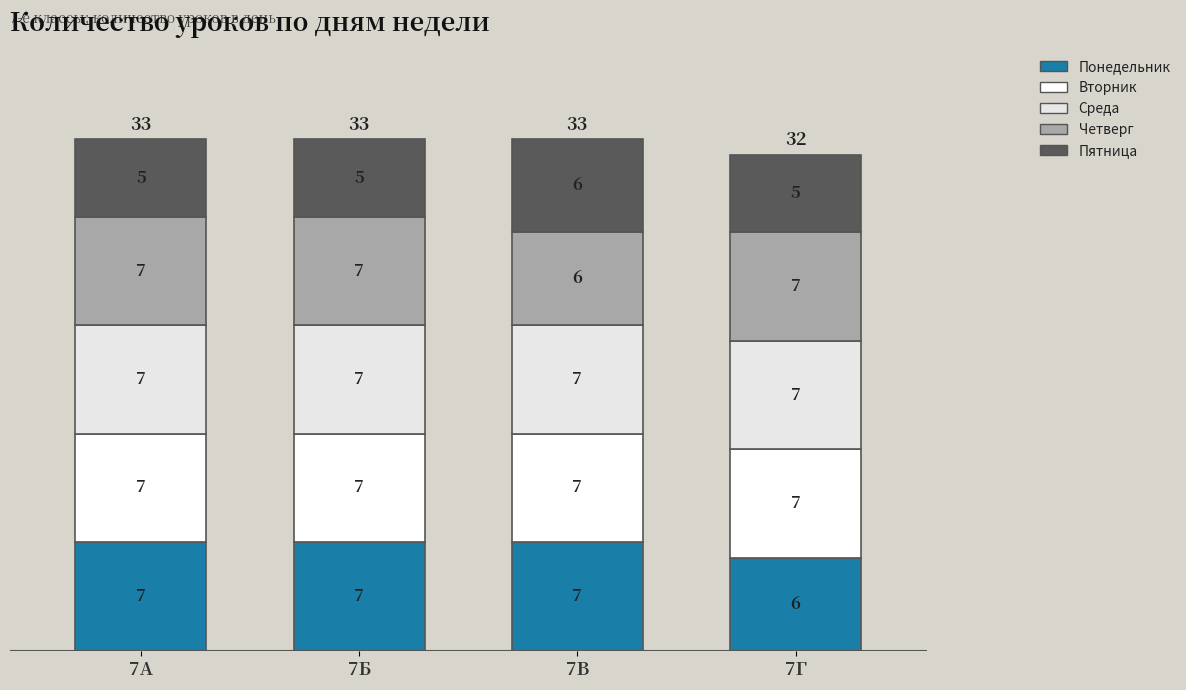

Where is Понедельник nearest to the value 6?

7Г